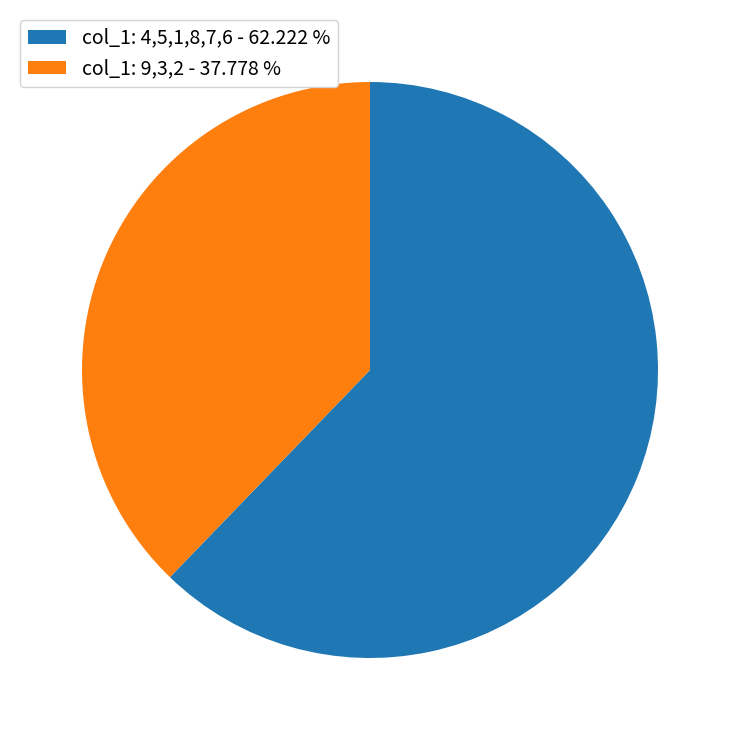

Approximately how many times larger is the value at col_1: 9,3,2 - 37.778 % compared to col_1: 4,5,1,8,7,6 - 62.222 %?

0.6